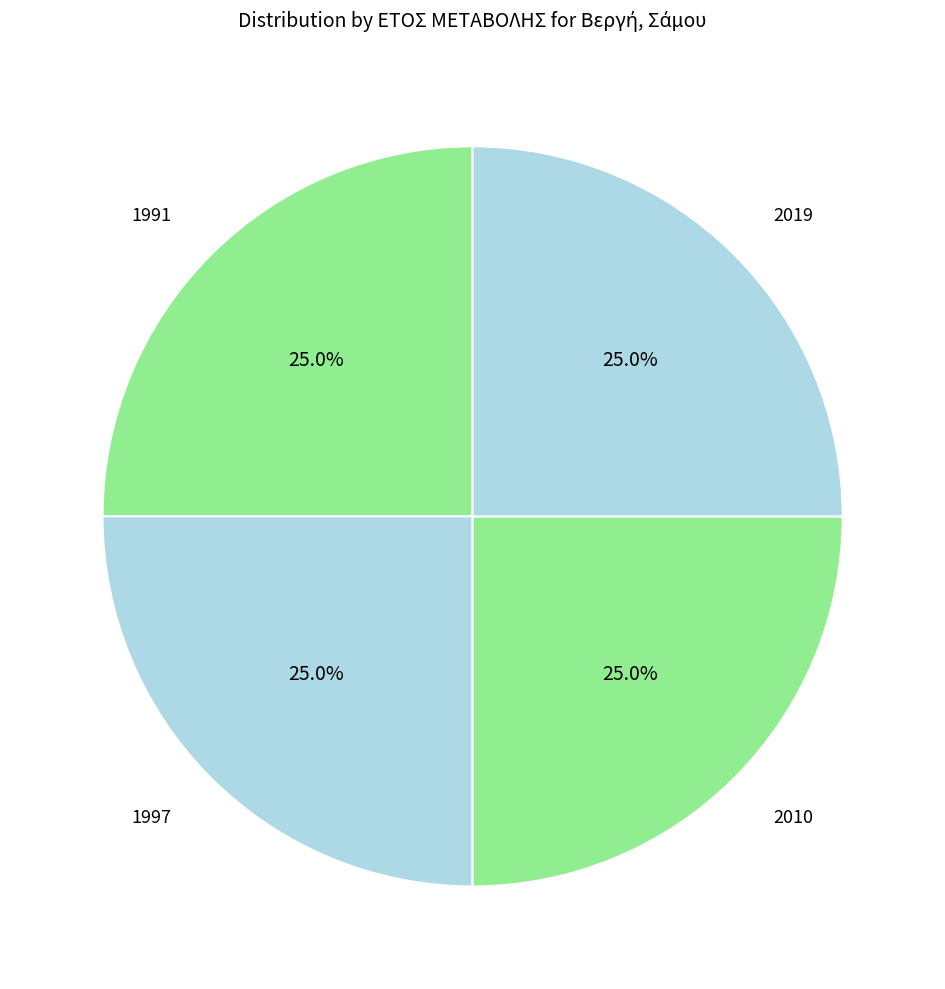

Is it true that 1997 is 52% of the pie?

False